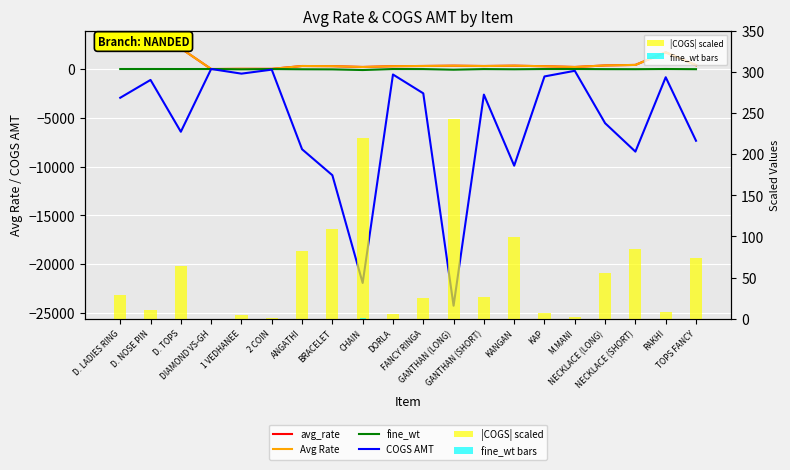

Which has a higher value, CHAIN or M.MANI?

CHAIN